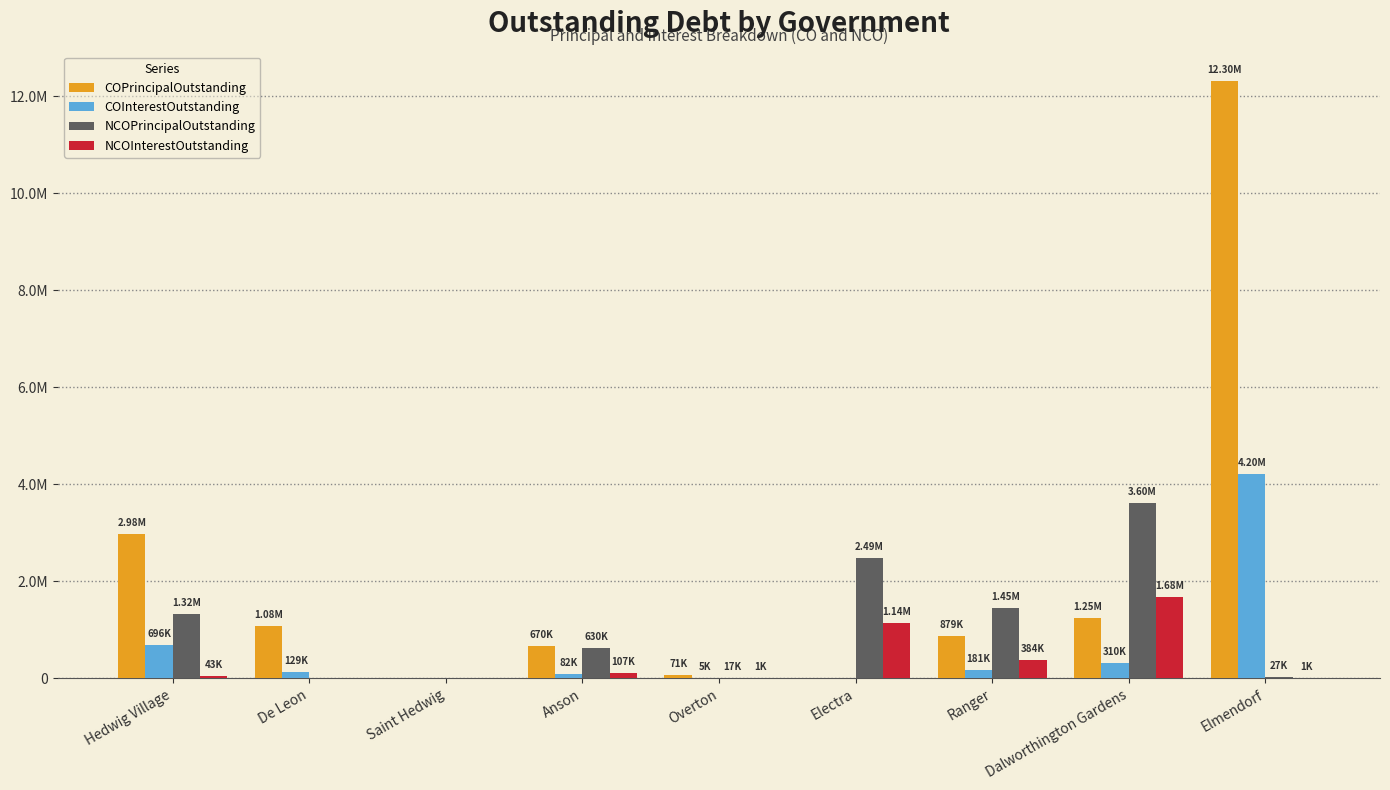

The value of COPrincipalOutstanding at Saint Hedwig is 7013307.2. True or false?

False